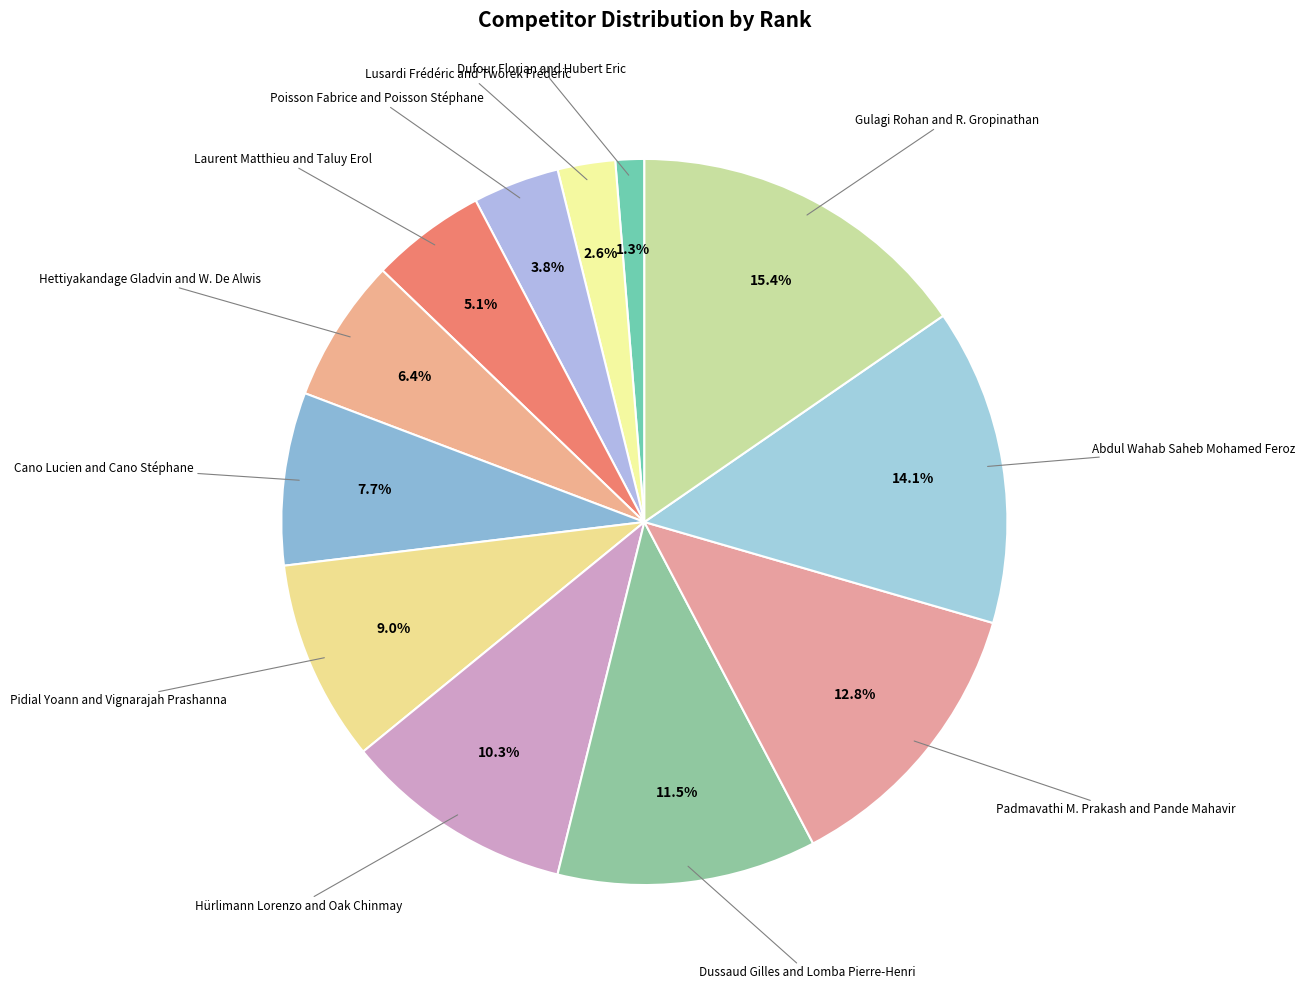

Count the number of slices in the pie.

12